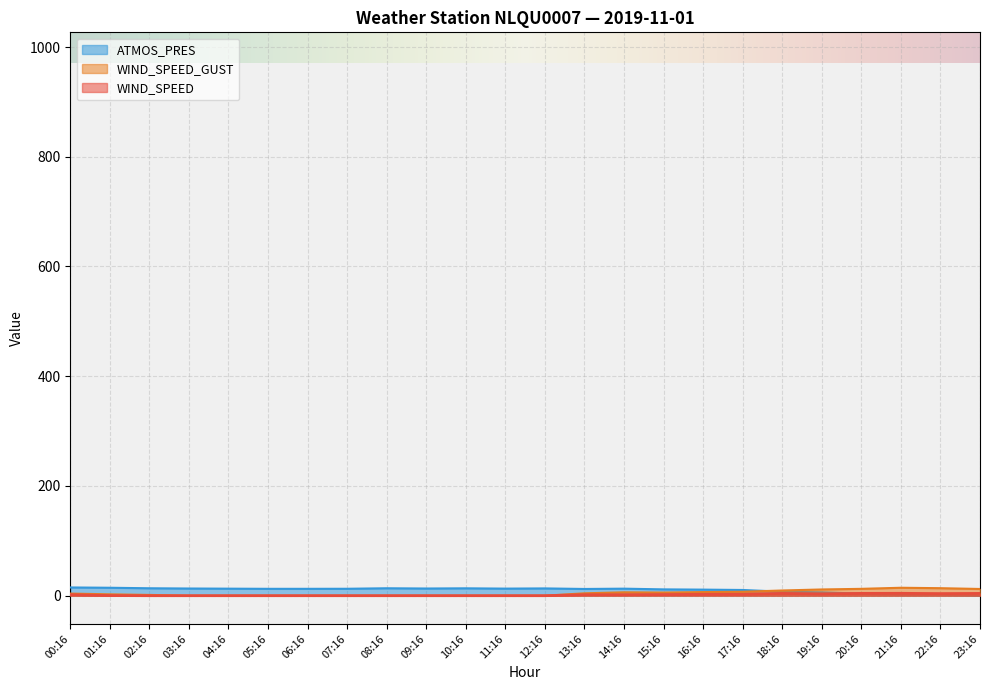

Which series has the widest spread of values?

ATMOS_PRES